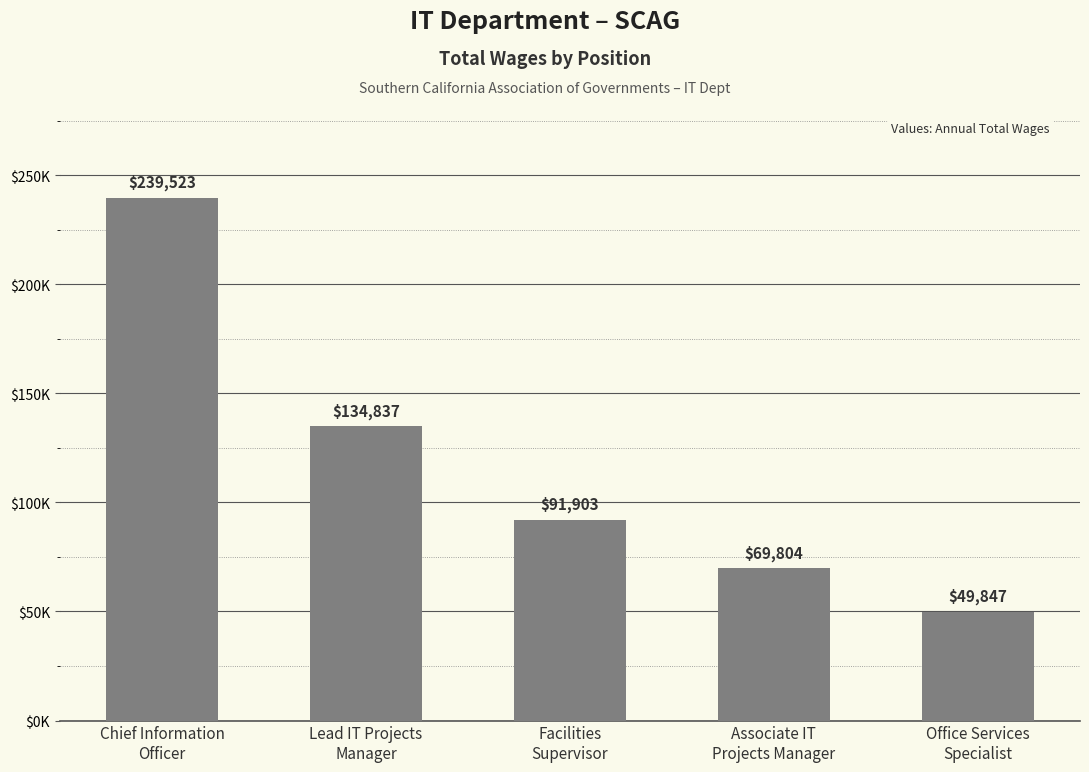

What is the label of the 4th bar from the right?

Lead IT Projects
Manager